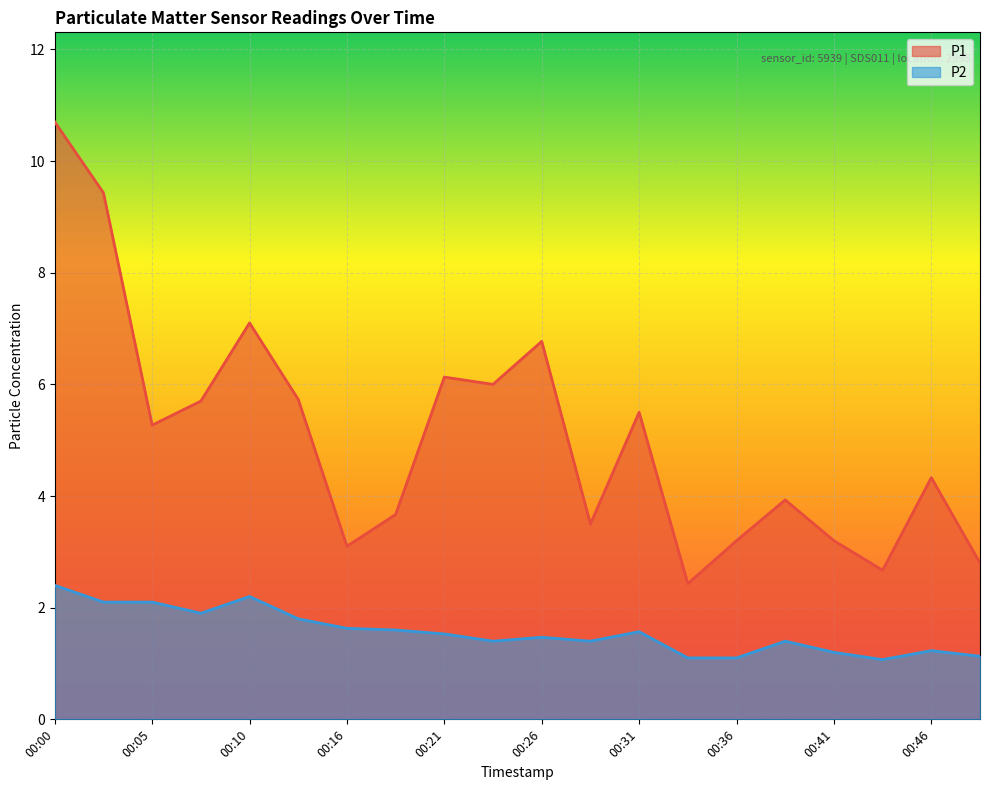

Which series has the largest range (max minus min)?

P1